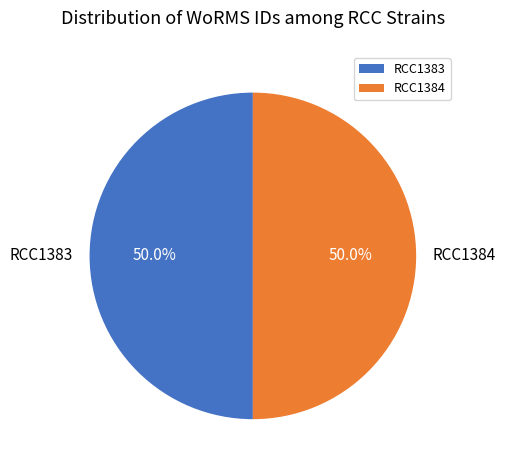

Is it true that RCC1384 is 50% of the pie?

True